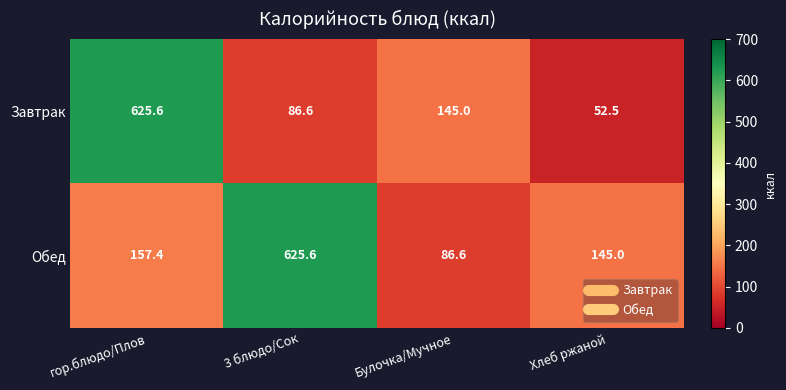

True or false: Обед has a value of 87.4 at Хлеб ржаной.

False